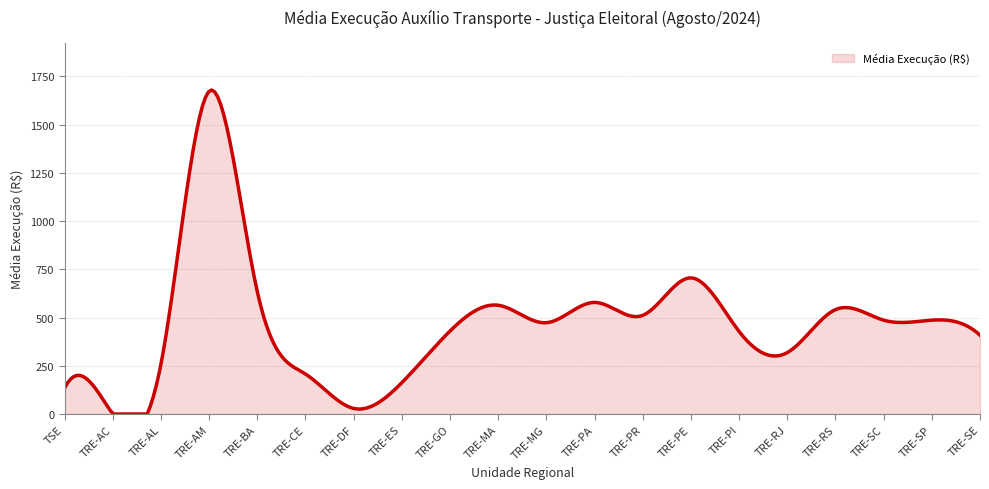

What is the difference between the maximum and minimum values?

1678.8